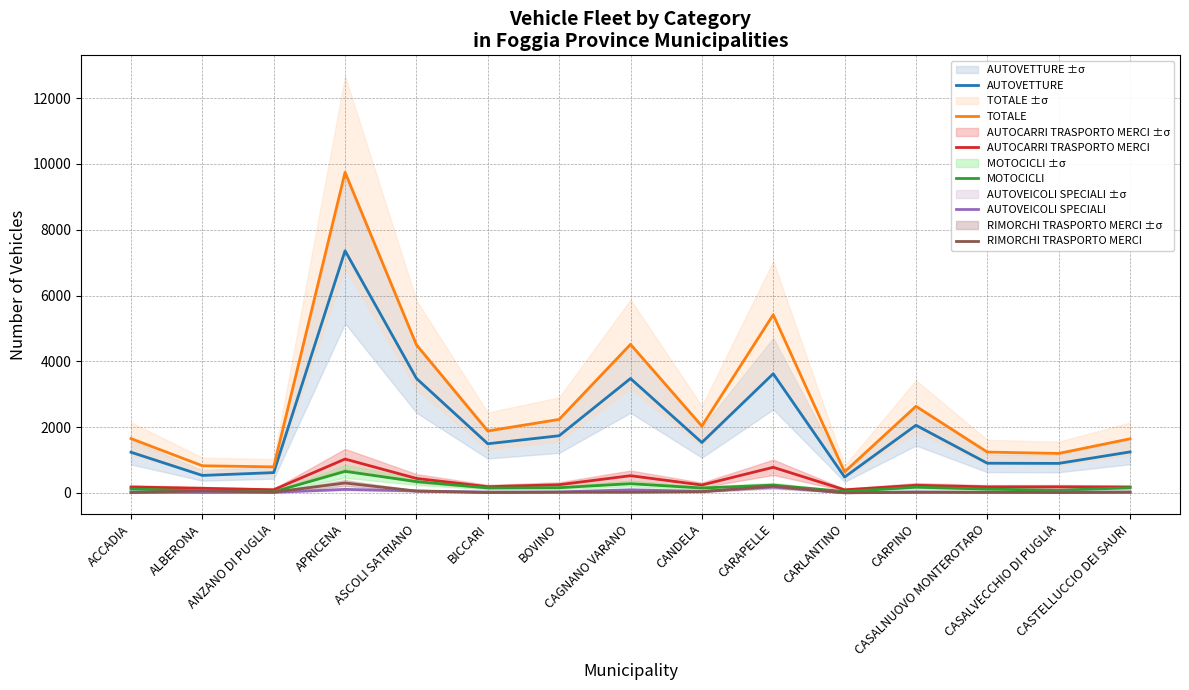

True or false: AUTOVEICOLI SPECIALI and AUTOCARRI TRASPORTO MERCI cross at least once.

False